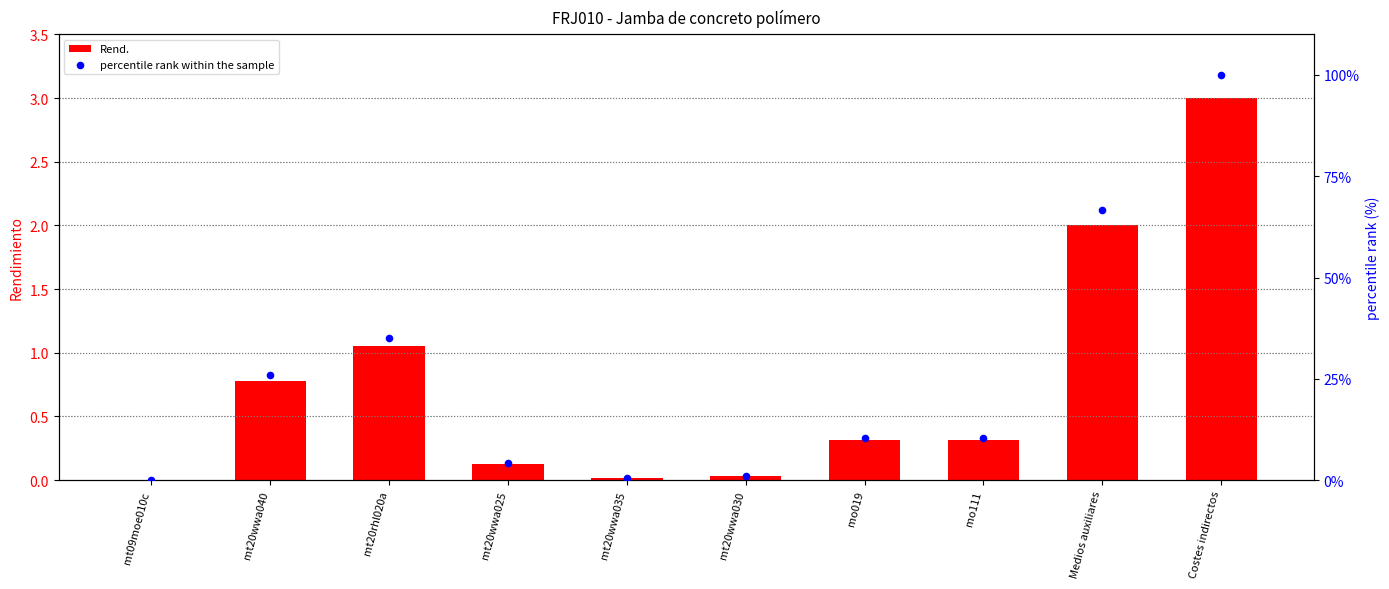

Which series contains the highest Y value?

percentile rank within the sample